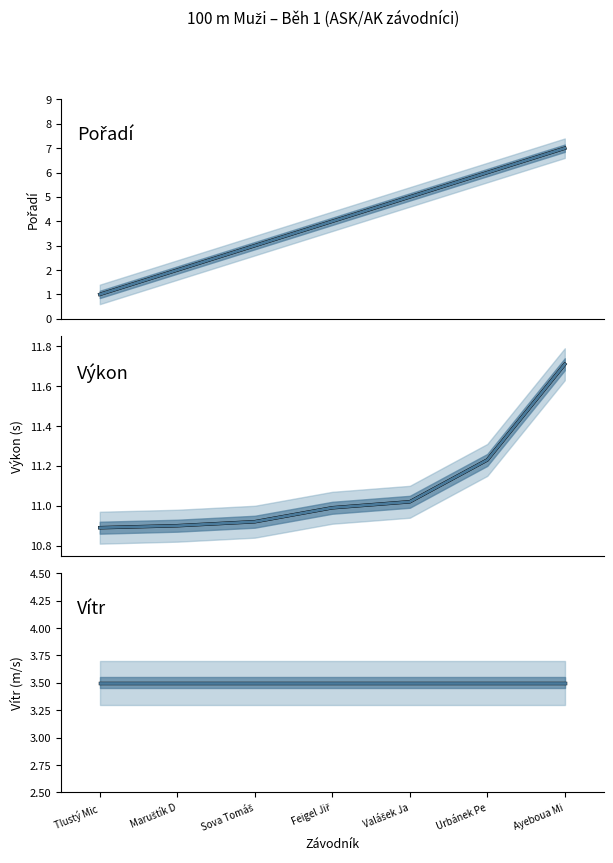

Is this an area chart (filled region under the line)?

No